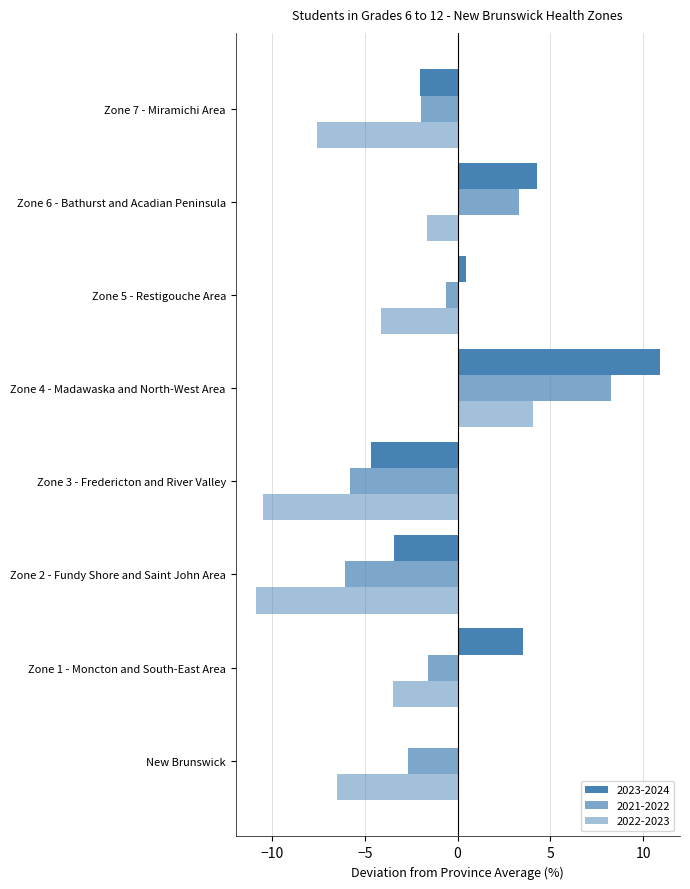

Rank the series at Zone 2 - Fundy Shore and Saint John Area from highest to lowest value.

2023-2024, 2021-2022, 2022-2023